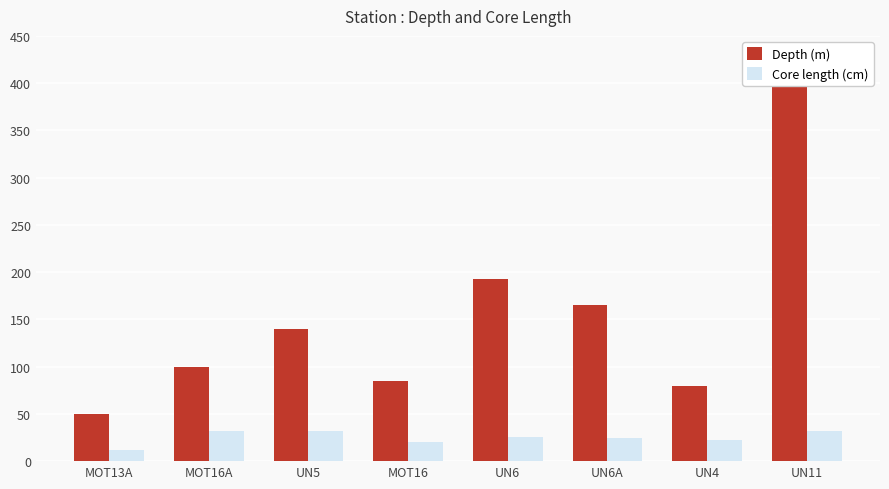

Which category has the highest value in the Core length (cm) series?

MOT16A